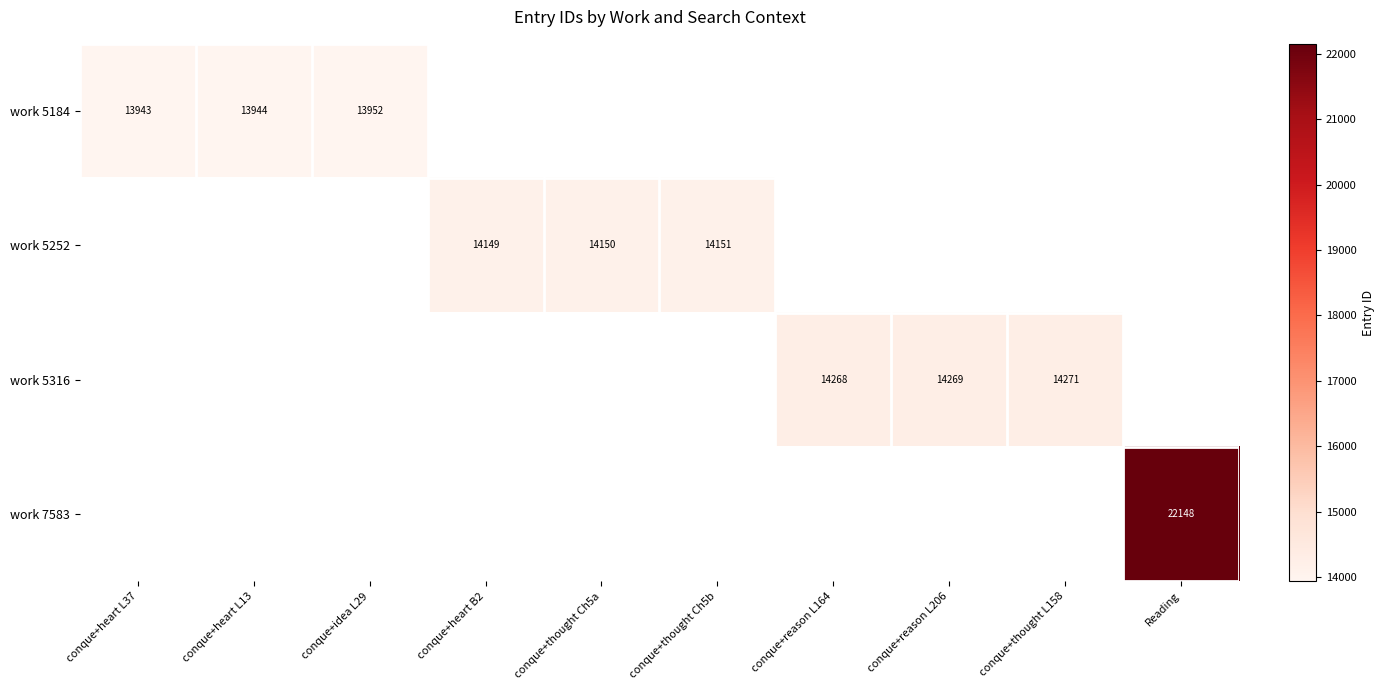

How many positive values does the work 5316 series have?

3